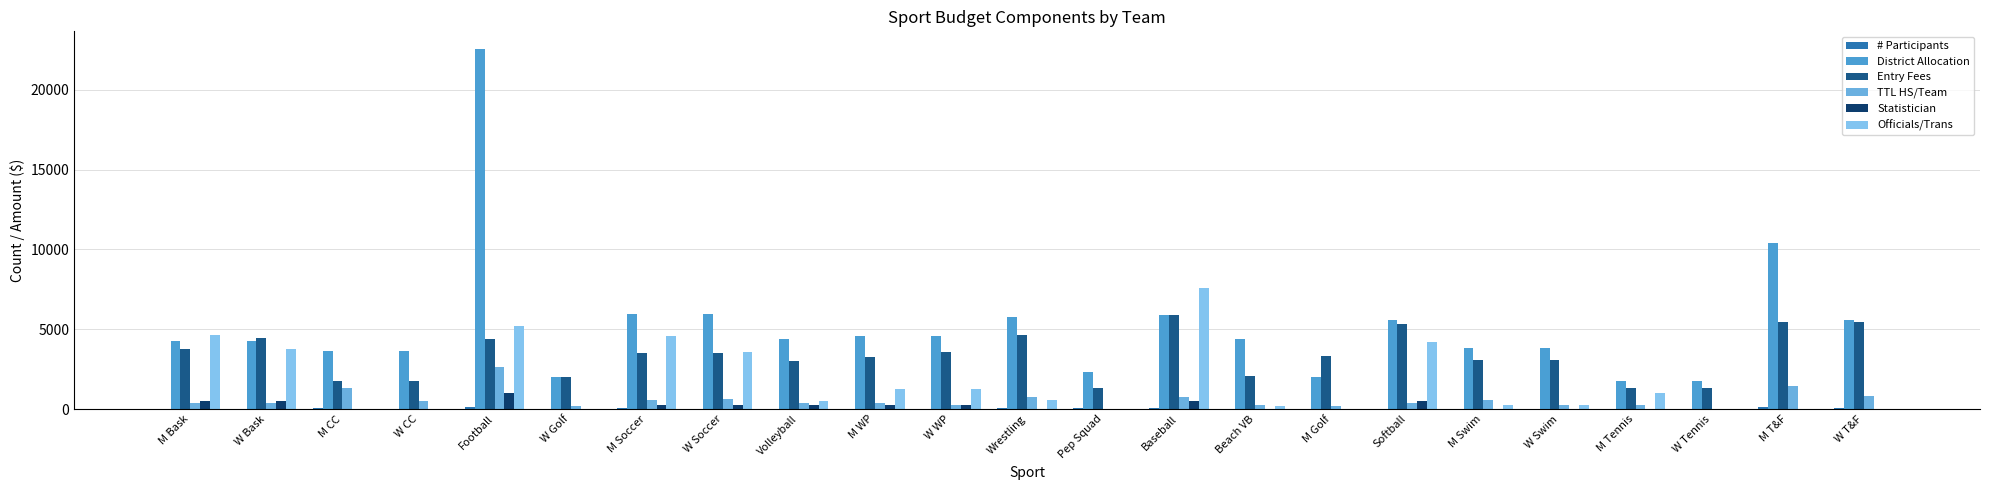

How many data points does each series have?

23